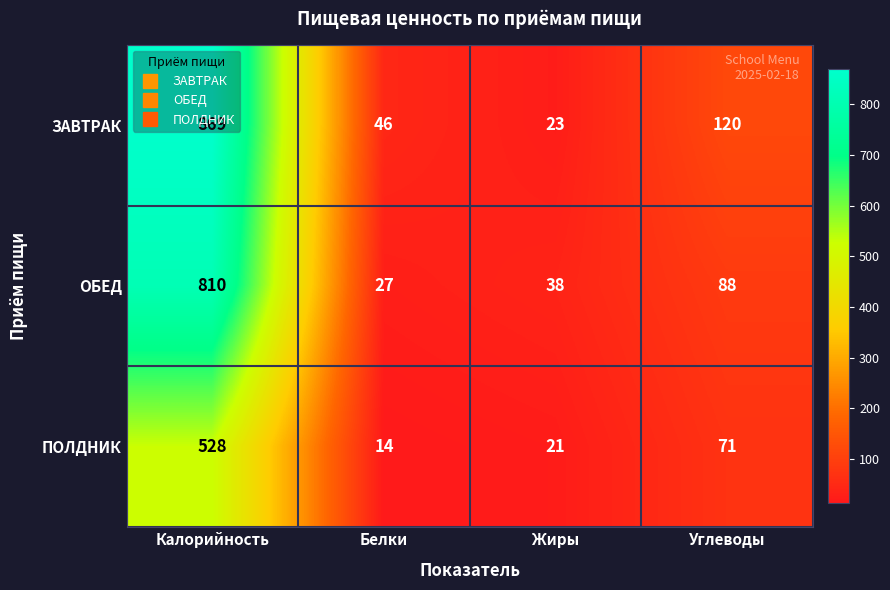

At which label is ЗАВТРАК closest to 446?

Углеводы